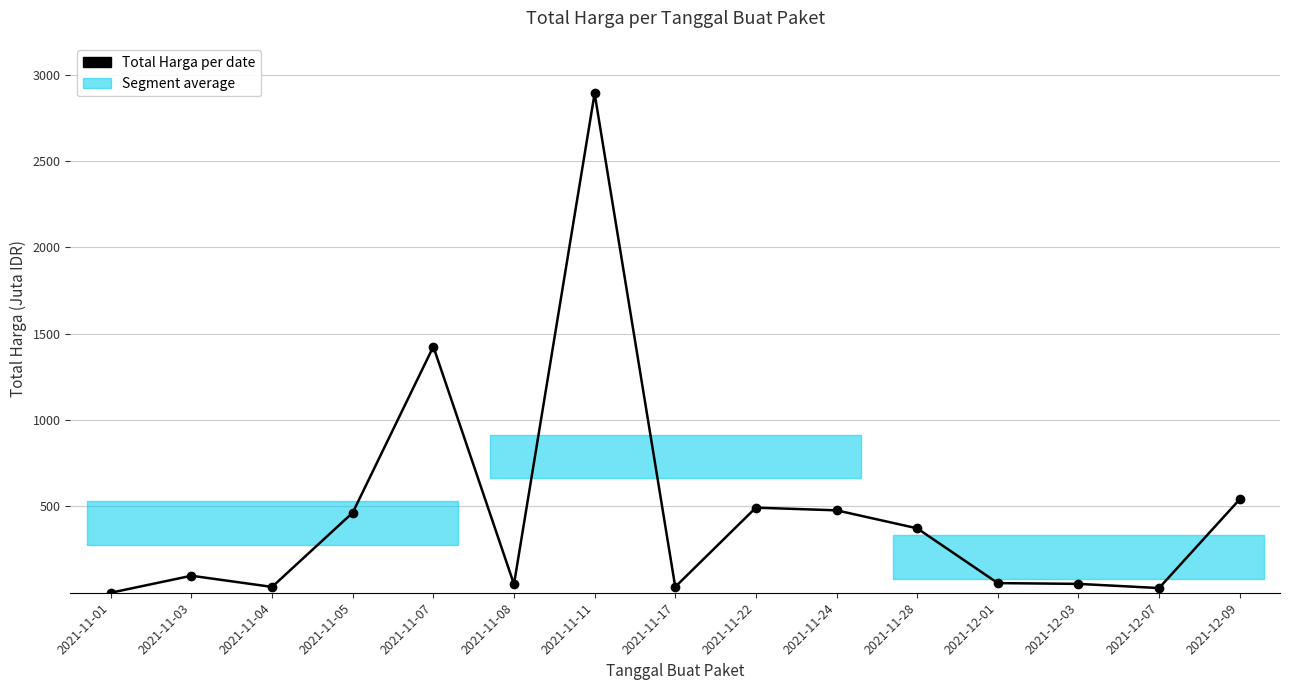

What is the ratio of the value at 2021-11-03 to the value at 2021-11-24?

0.2